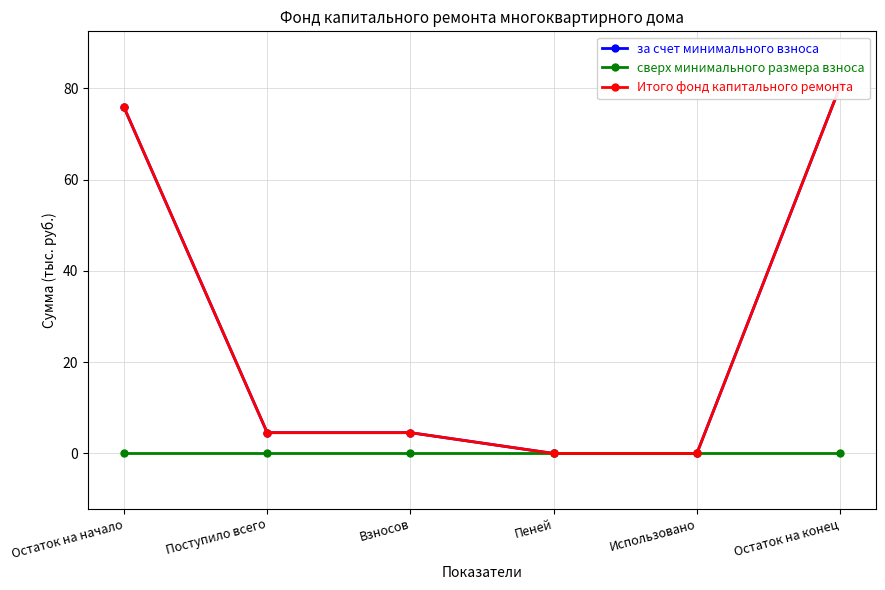

True or false: сверх минимального размера взноса has more than 0 points higher than both neighbors.

False